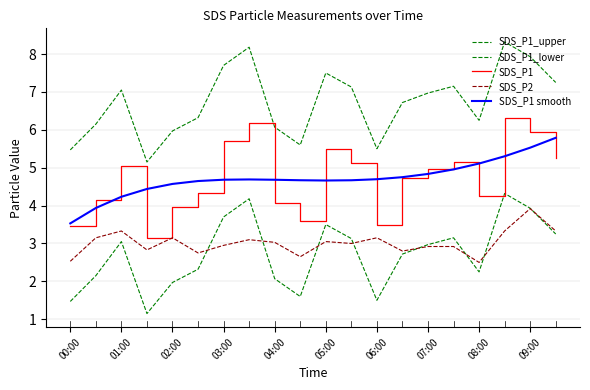

How many lines are shown in the chart?

5